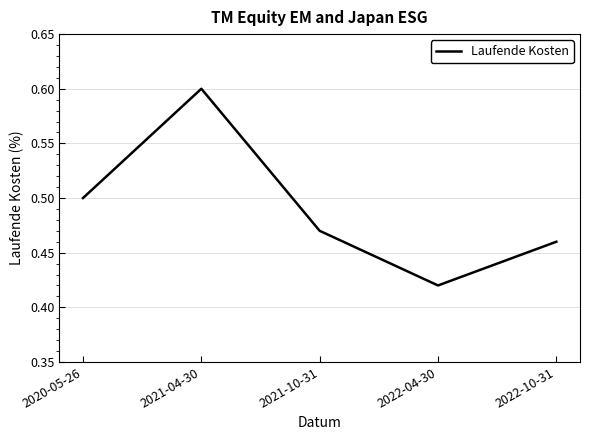

What position from the right is 2021-04-30?

4